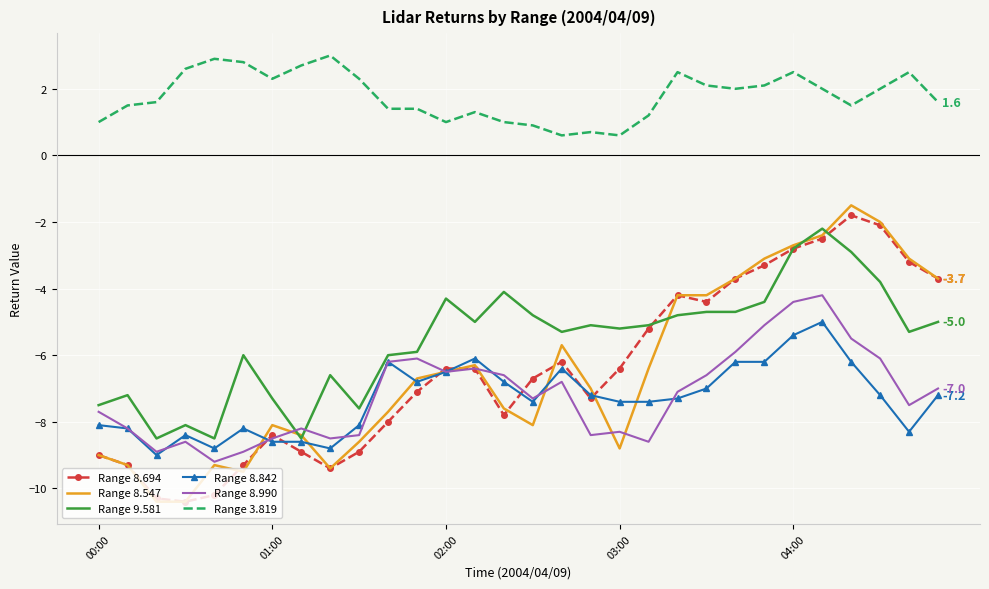

What is the difference between the maximum and minimum values in the Range 8.990 series?

5.0